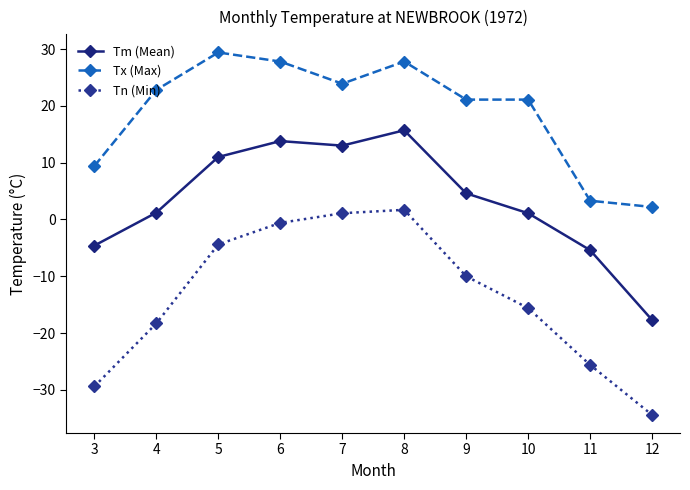

True or false: Tn (Min) and Tm (Mean) cross at least once.

False